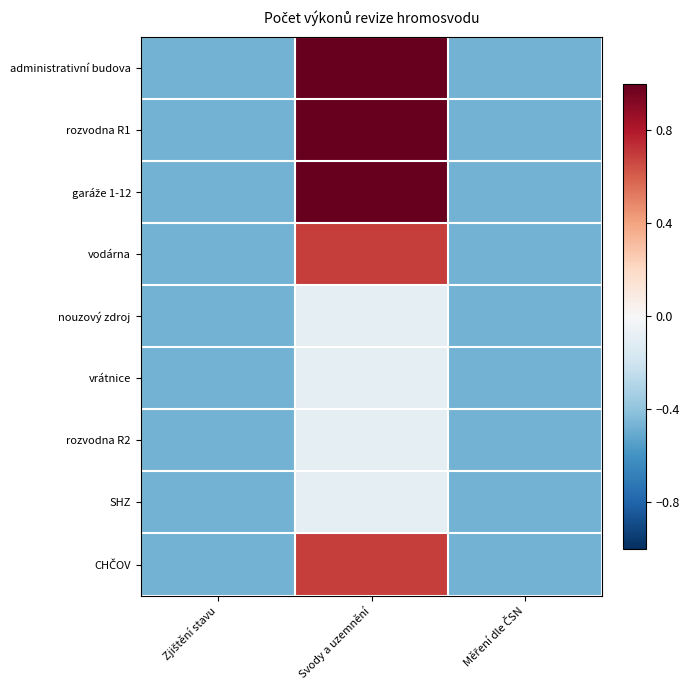

Count the number of categories in the chart.

3